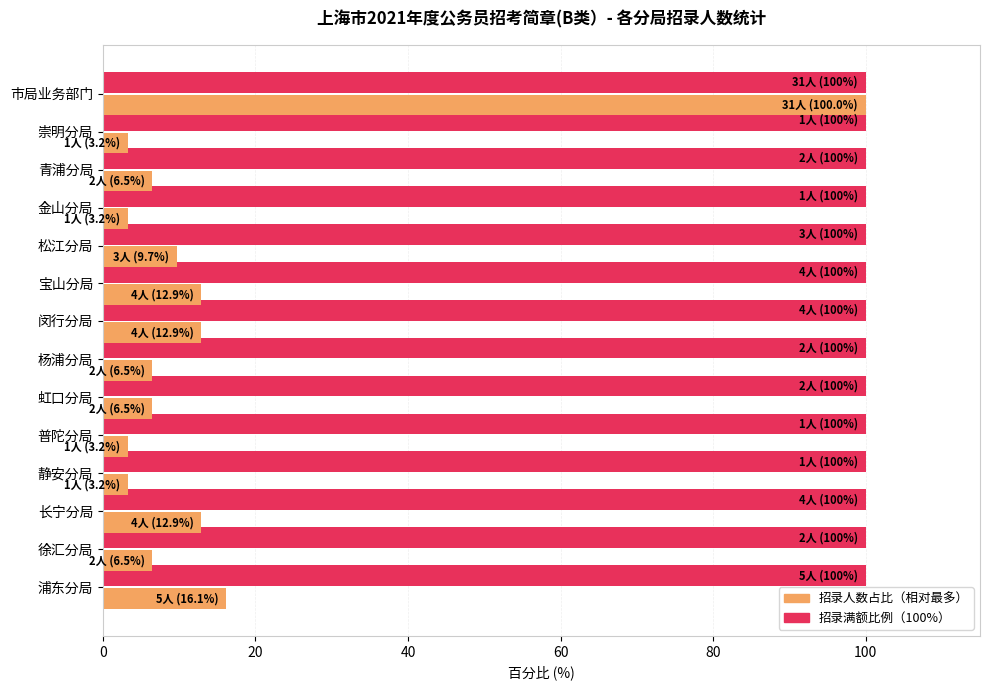

What is the maximum value shown in the chart?

100.0